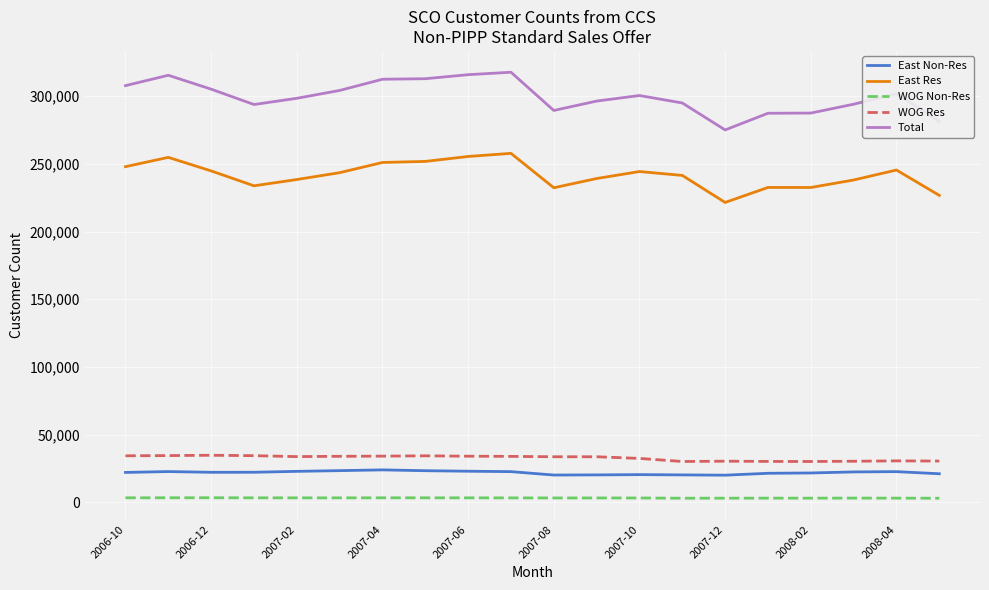

True or false: East Res and WOG Res cross at least once.

False